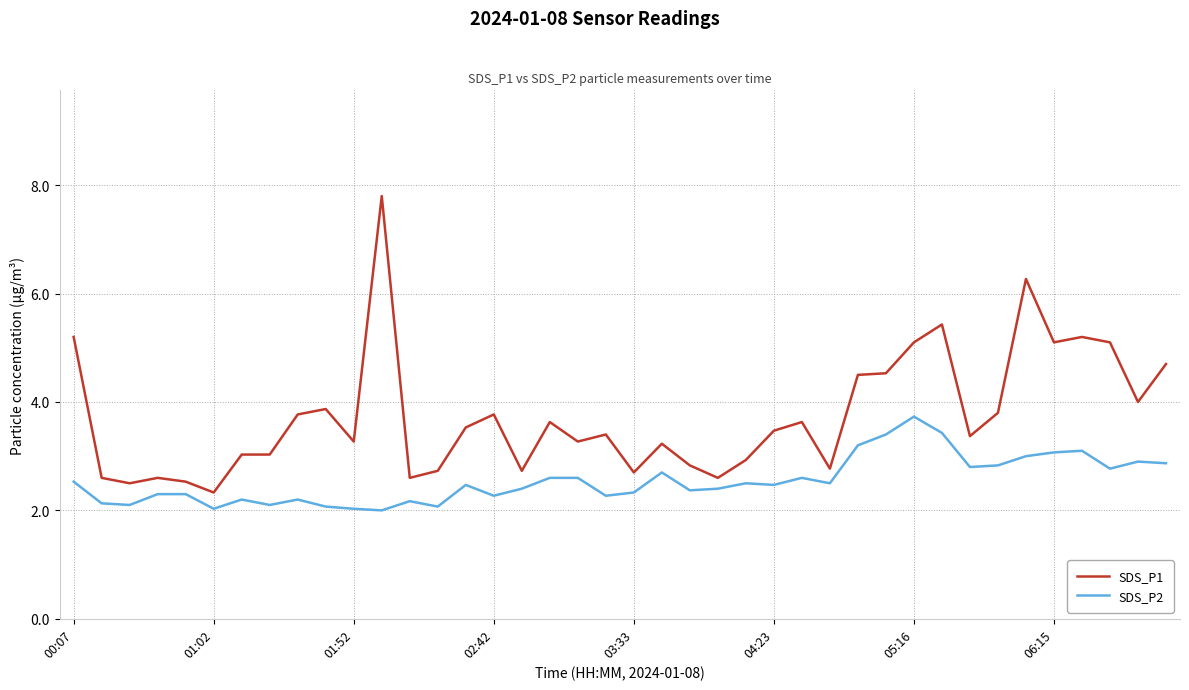

Which series has the widest spread of values?

SDS_P1